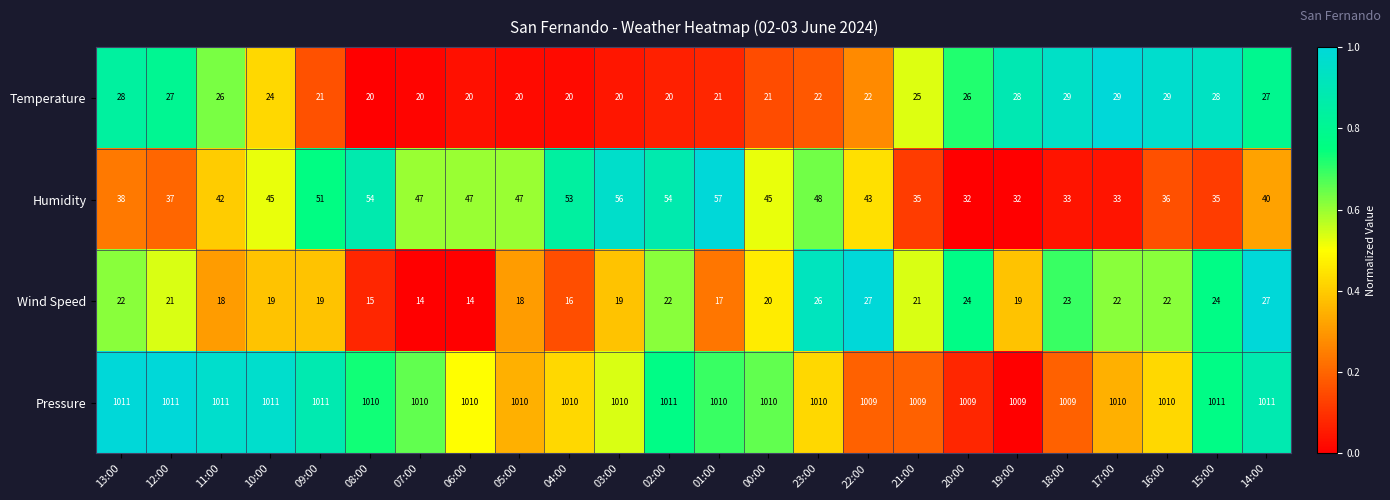

What is the difference between the Wind Speed values at 15:00 and 11:00?

6